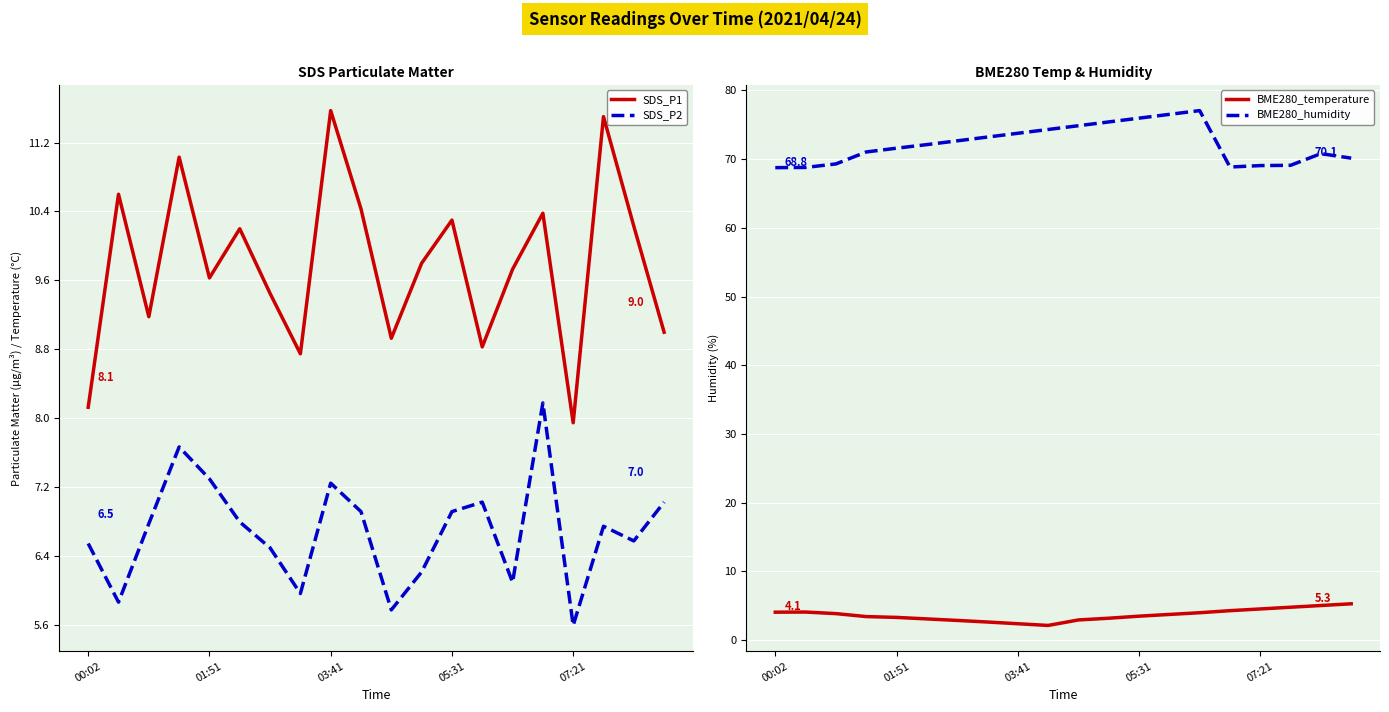

What are all the series names shown in the legend?

SDS_P1, SDS_P2, BME280_temperature, BME280_humidity